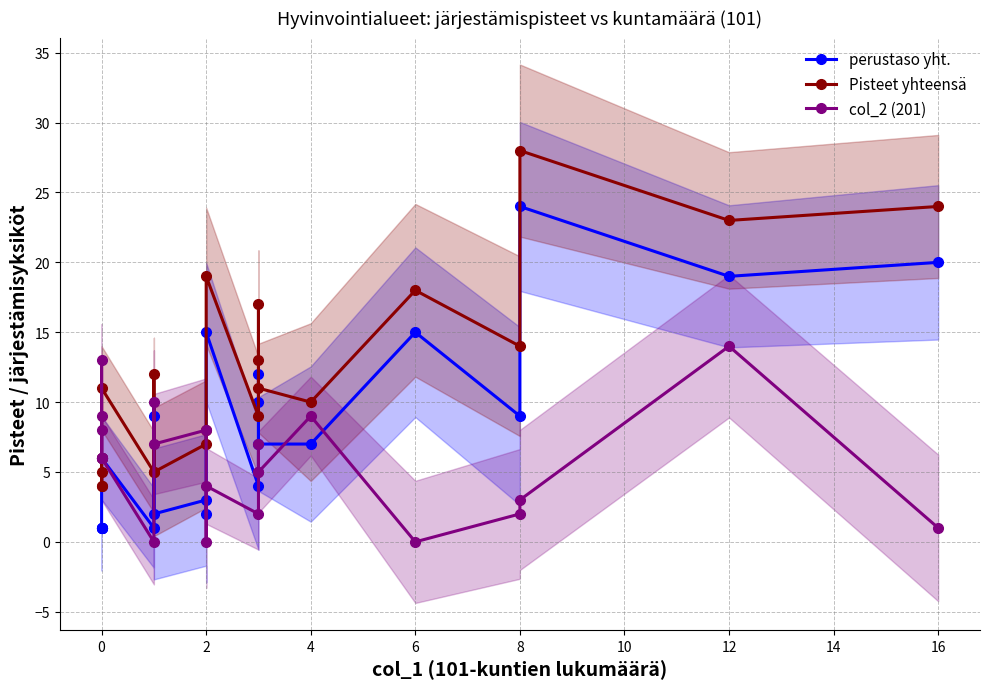

Reading right to left, transcribe all the data shown in this chart.

perustaso yht.: 20	19	24	9	15	7	7	10	12	4	15	2	3	2	9	1	6	1	1	1	1	1
Pisteet yhteensä: 24	23	28	14	18	10	11	13	17	9	19	8	7	5	12	5	11	6	4	5	4	6
col_2 (201): 1	14	3	2	0	9	5	5	7	2	4	0	8	7	10	0	6	8	9	6	13	6